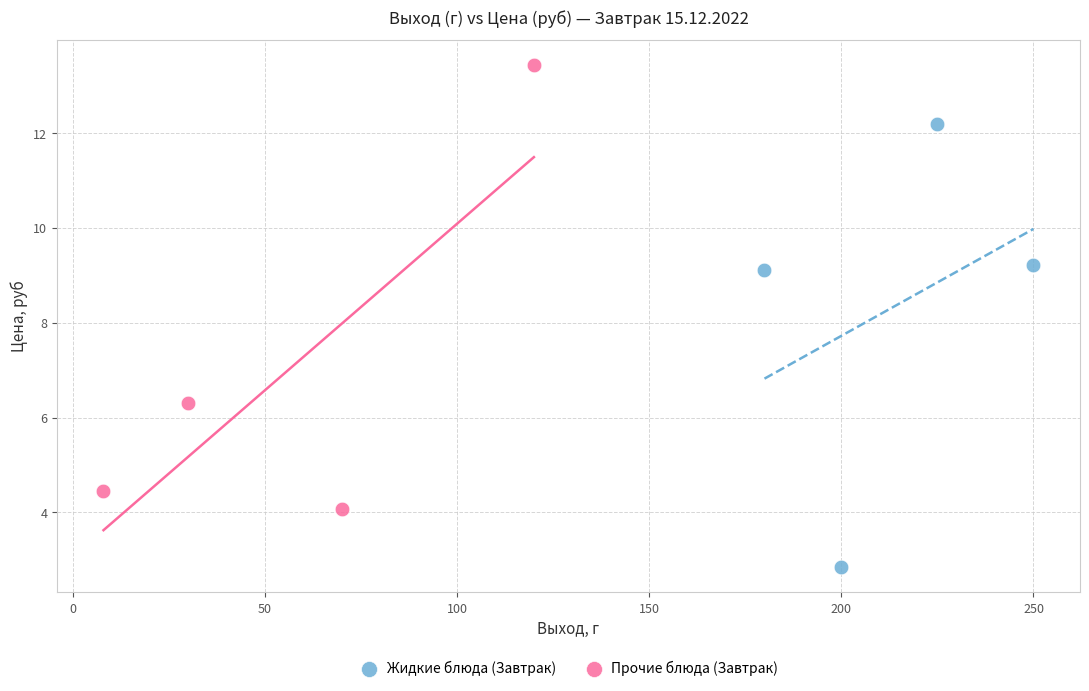

Which series reaches the maximum Y coordinate?

Прочие блюда (Завтрак)